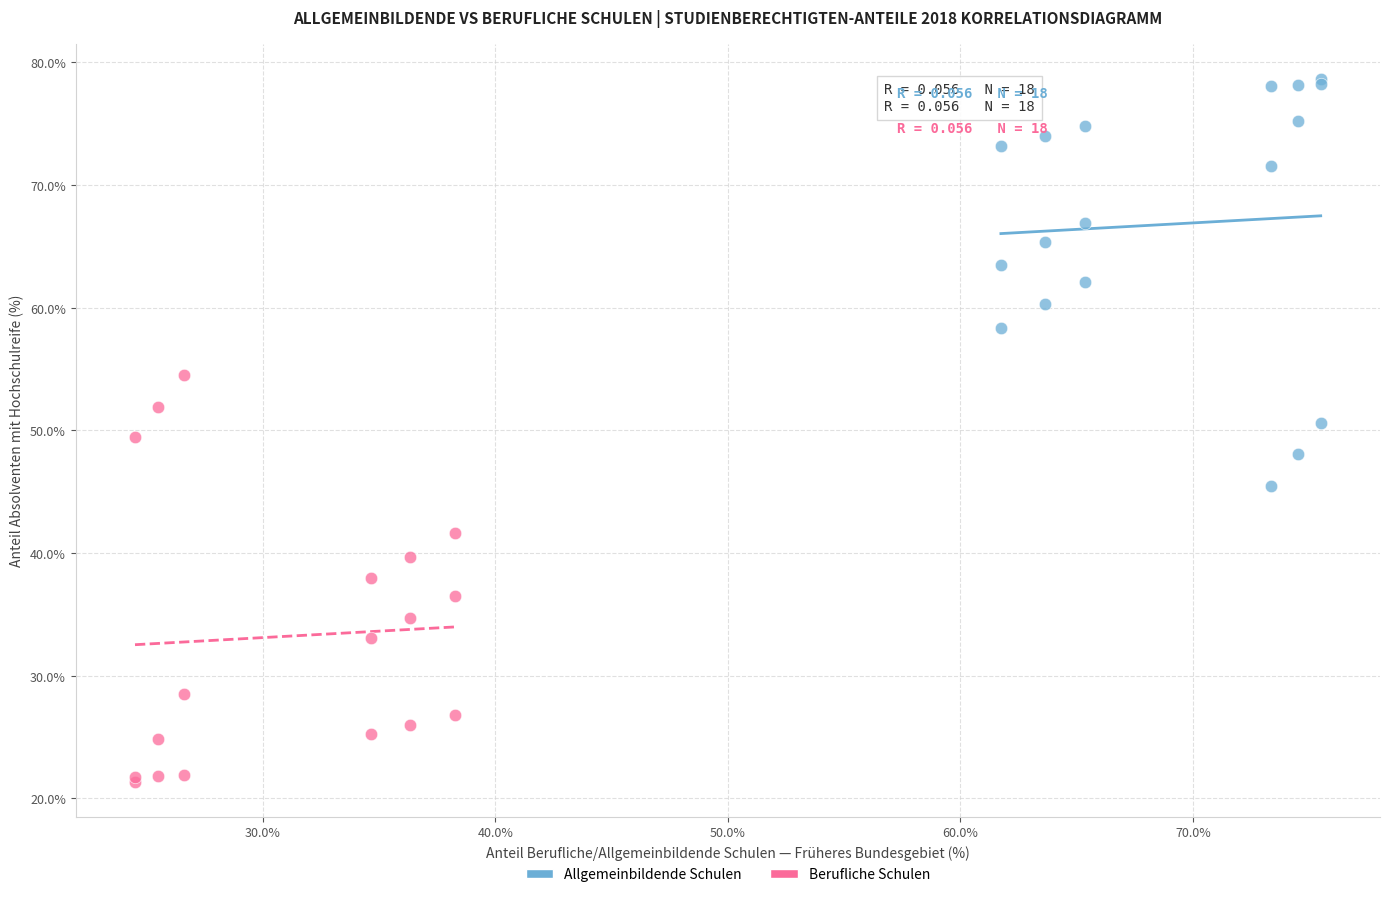

Which series contains the highest Y value?

Allgemeinbildende Schulen